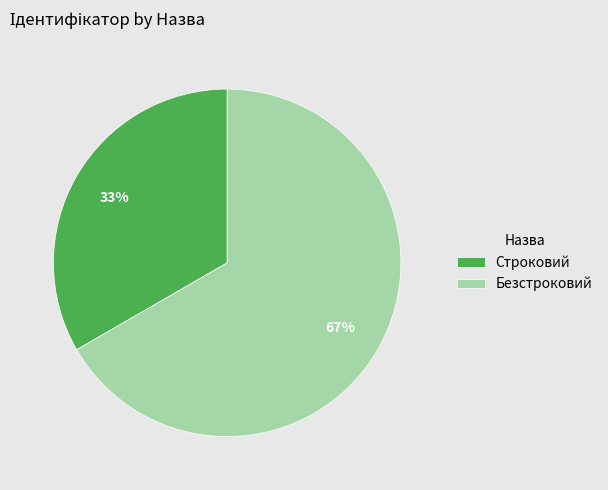

What percentage is the Безстроковий slice, to the nearest percent?

67%